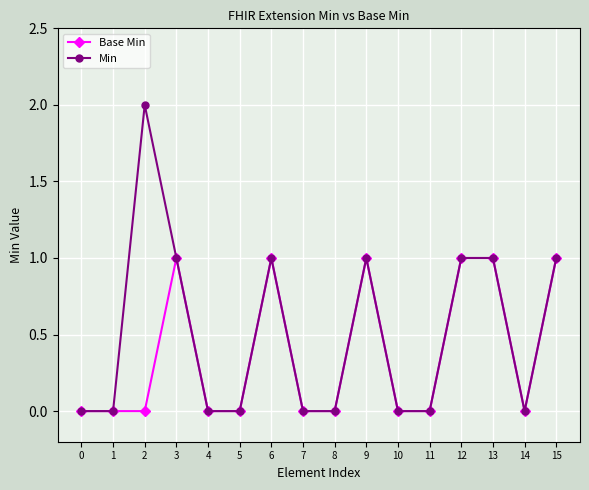

Which series has the largest total across all categories?

Min